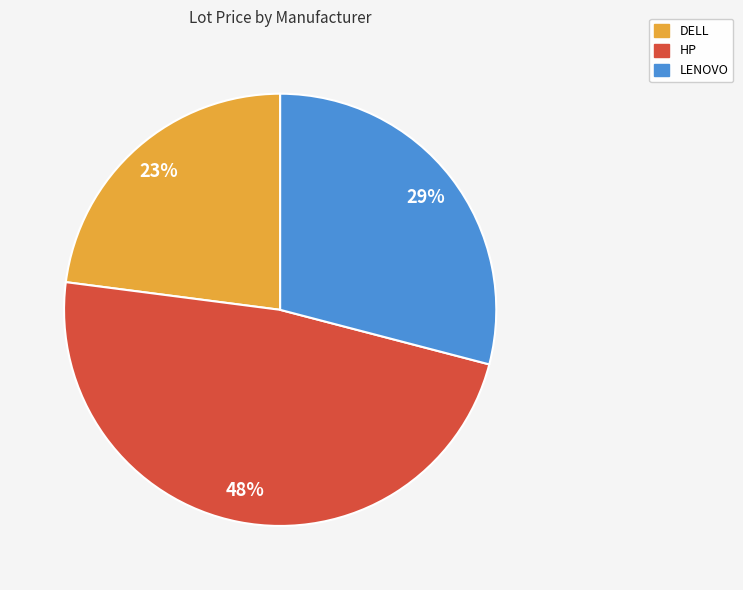

To the nearest percent, what is the combined percentage of LENOVO and DELL?

52%